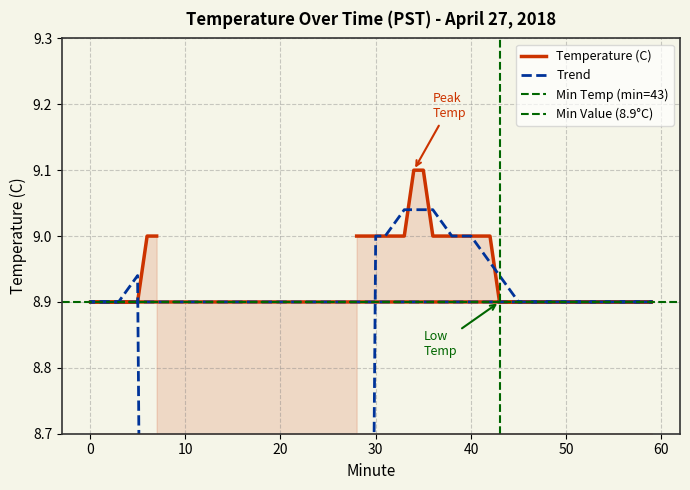

What is the greatest value displayed?

9.1